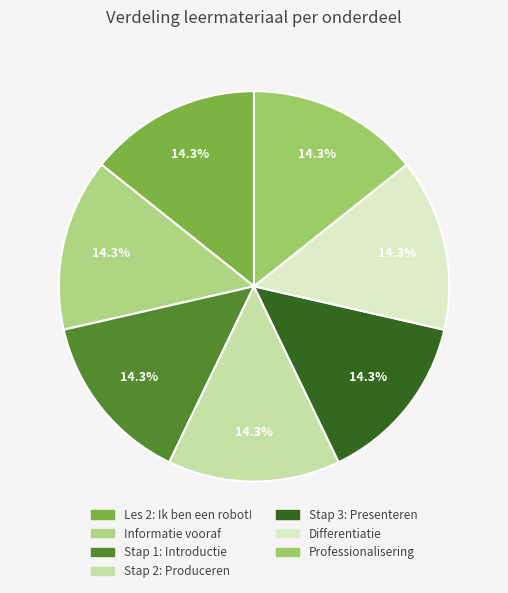

Does Stap 2: Produceren represent more than half of the total?

No